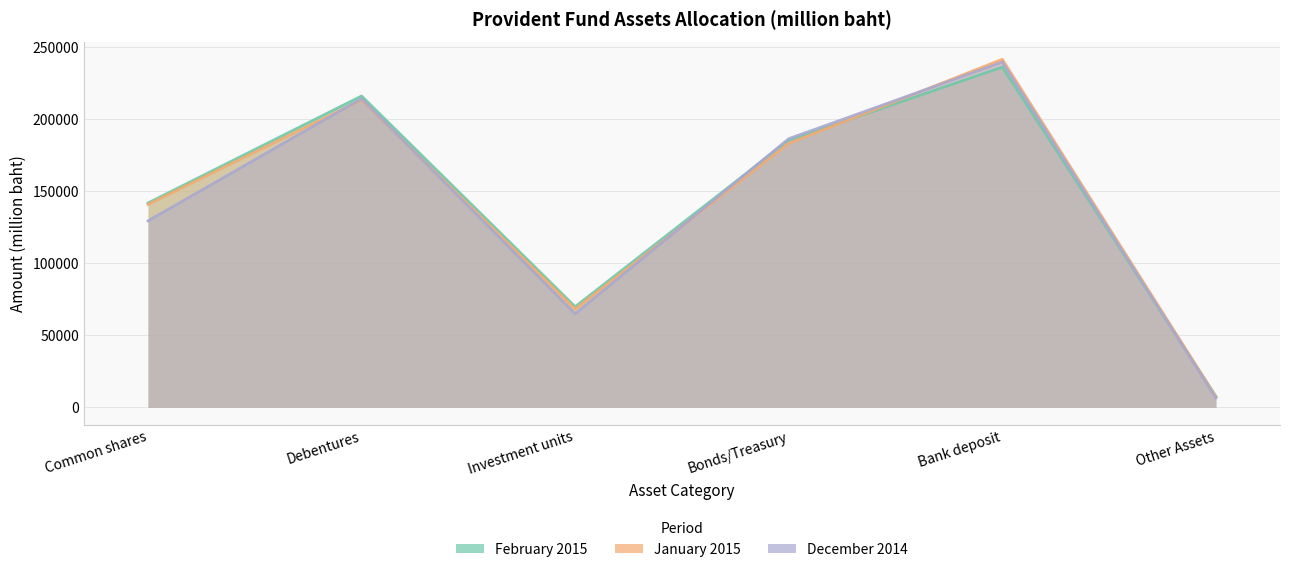

How many lines are shown in the chart?

3